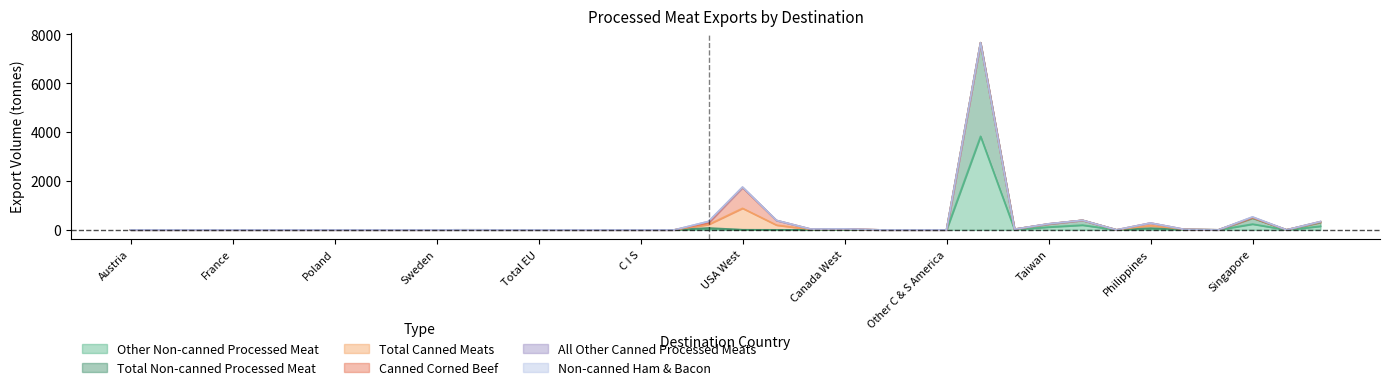

What position from the left is China?

30